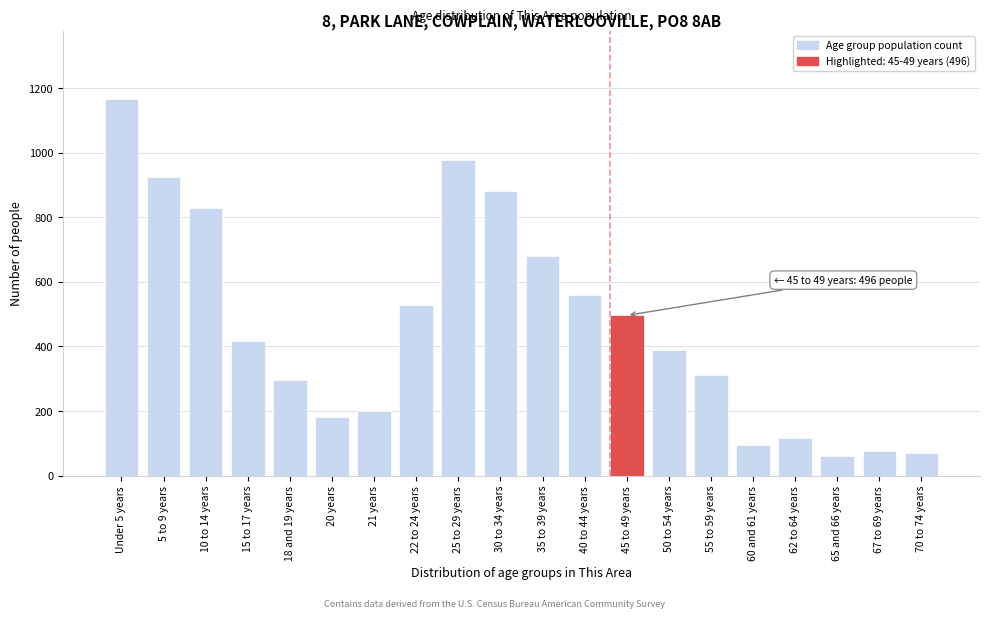

Between 21 years and 70 to 74 years, which is larger?

21 years